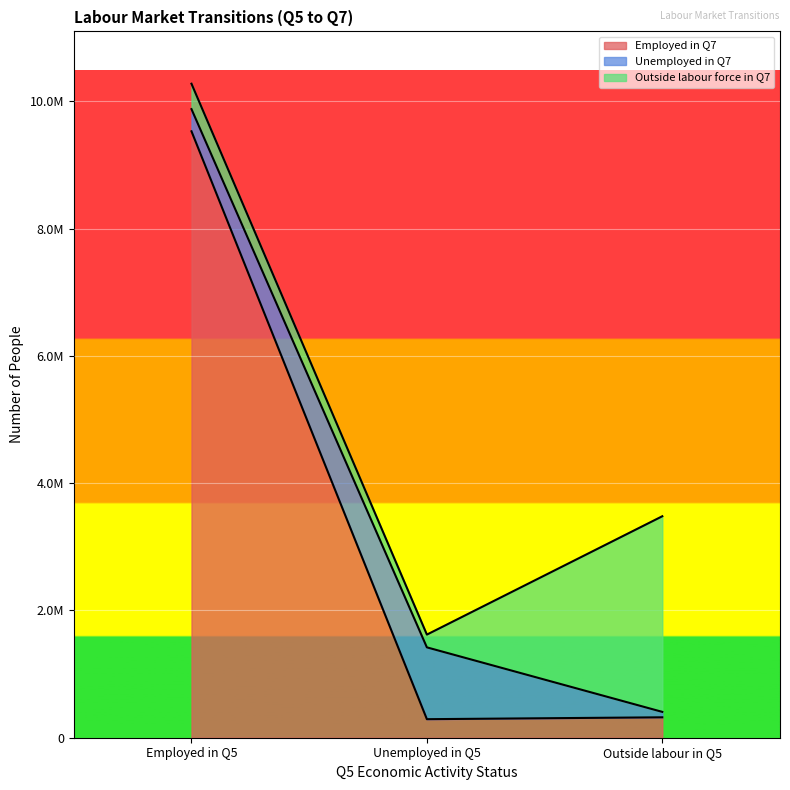

Which series has the widest spread of values?

Employed in Q7